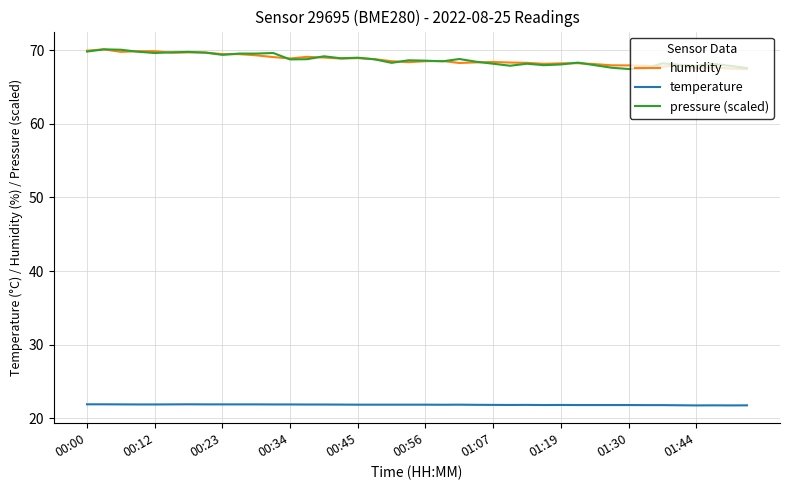

True or false: pressure (scaled) and temperature cross at least once.

False